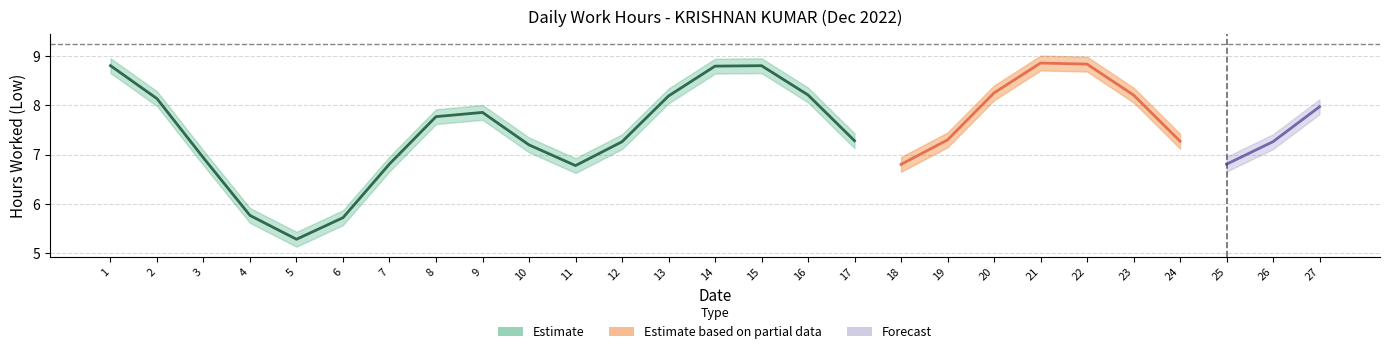

Is this an area chart (filled region under the line)?

No